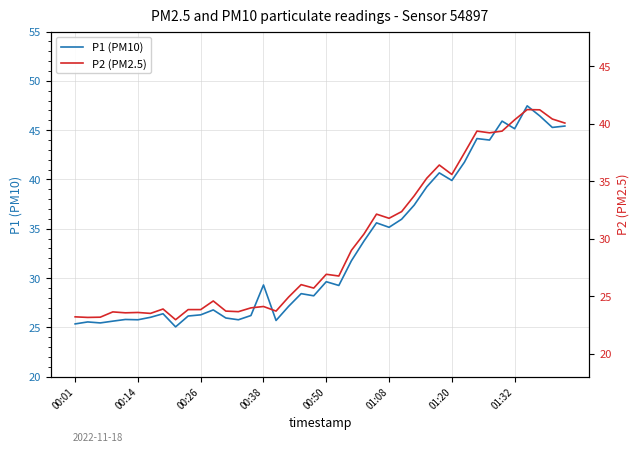

What is the difference between the maximum and minimum values in the P2 (PM2.5) series?

18.3